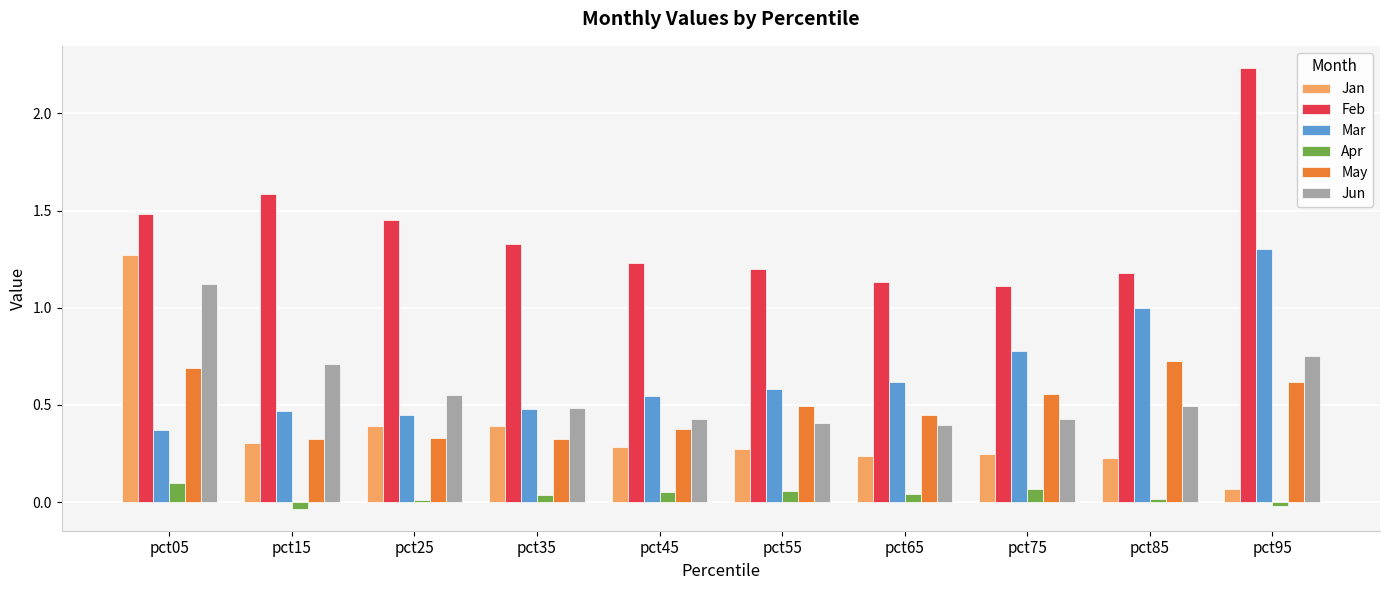

Which category has the highest value across all series?

pct95